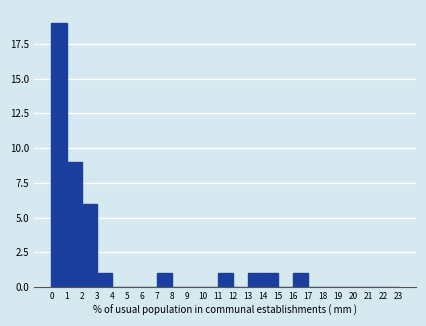

Reading left to right, transcribe this chart: for each bar, give the range it covers on the x-axis and its height. The values are not printed on the chart, so give them approximately, as read against the axis.

0 to 1: 19
1 to 2: 9
2 to 3: 6
3 to 4: 1
4 to 5: 0
5 to 6: 0
6 to 7: 0
7 to 8: 1
8 to 9: 0
9 to 10: 0
10 to 11: 0
11 to 12: 1
12 to 13: 0
13 to 14: 1
14 to 15: 1
15 to 16: 0
16 to 17: 1
17 to 18: 0
18 to 19: 0
19 to 20: 0
20 to 21: 0
21 to 22: 0
22 to 23: 0